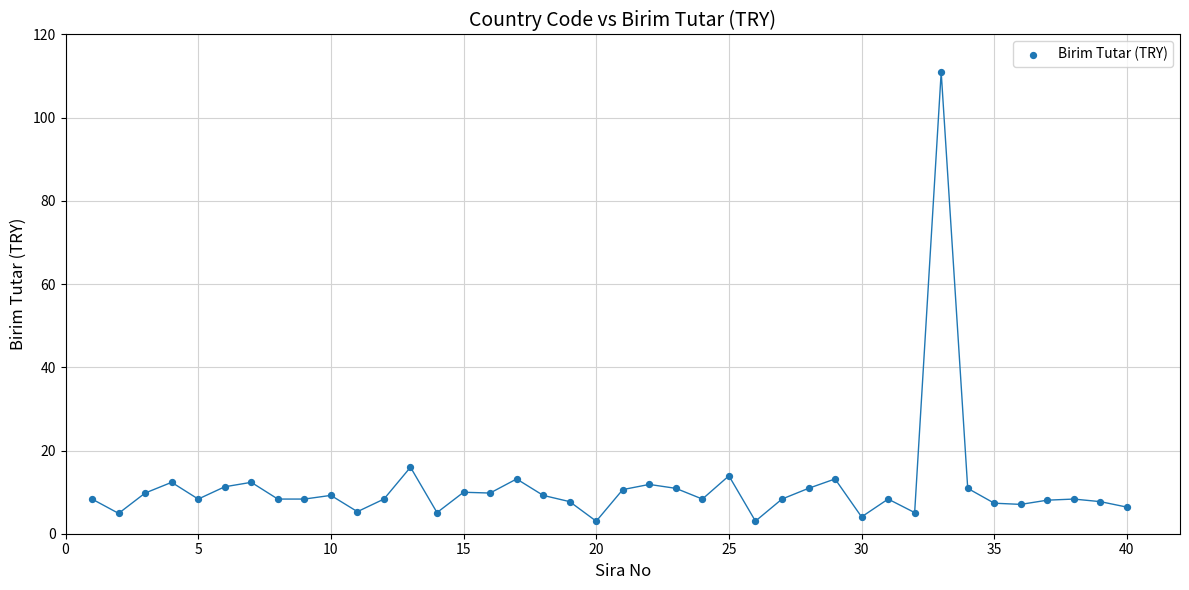

What Y value in the scatter plot is closest to 56?

16.0